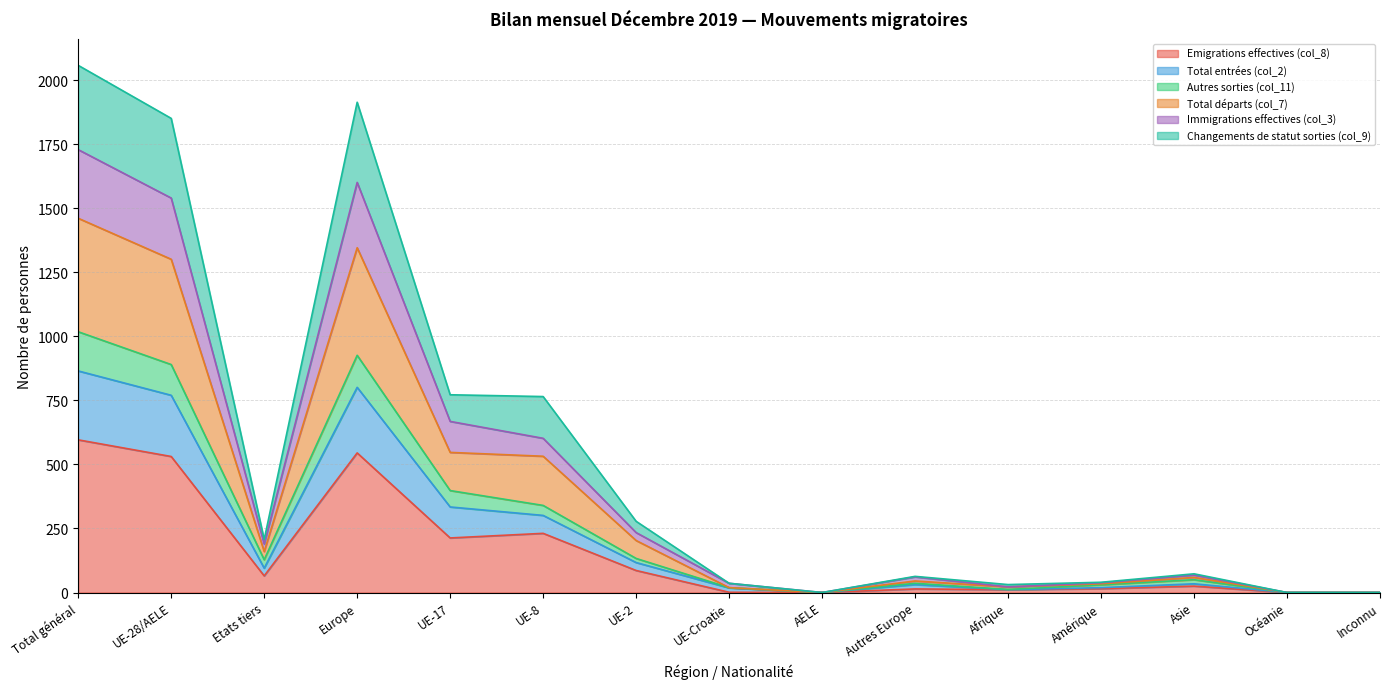

At which label does Emigrations effectives (col_8) reach its peak?

Total général